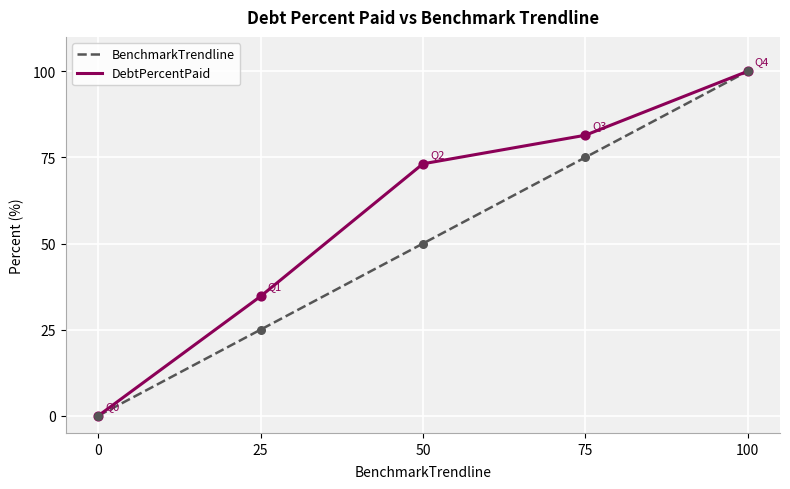

Which series changed the most between 50 and 100?

BenchmarkTrendline